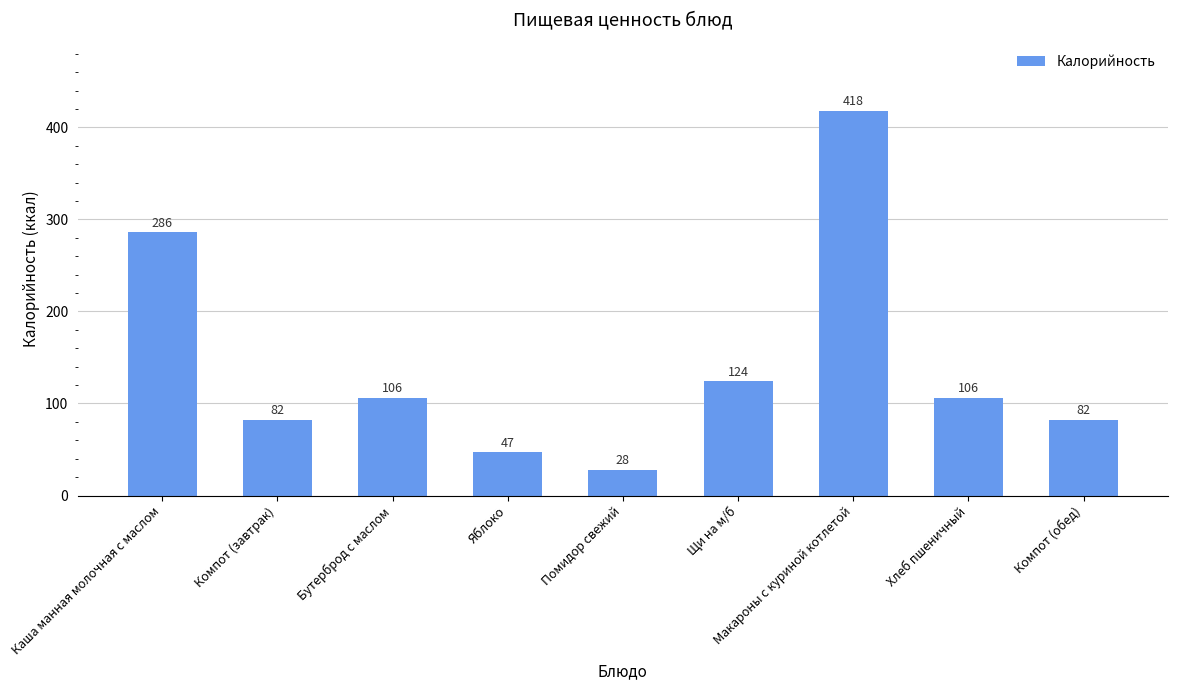

Count the number of categories in the chart.

9